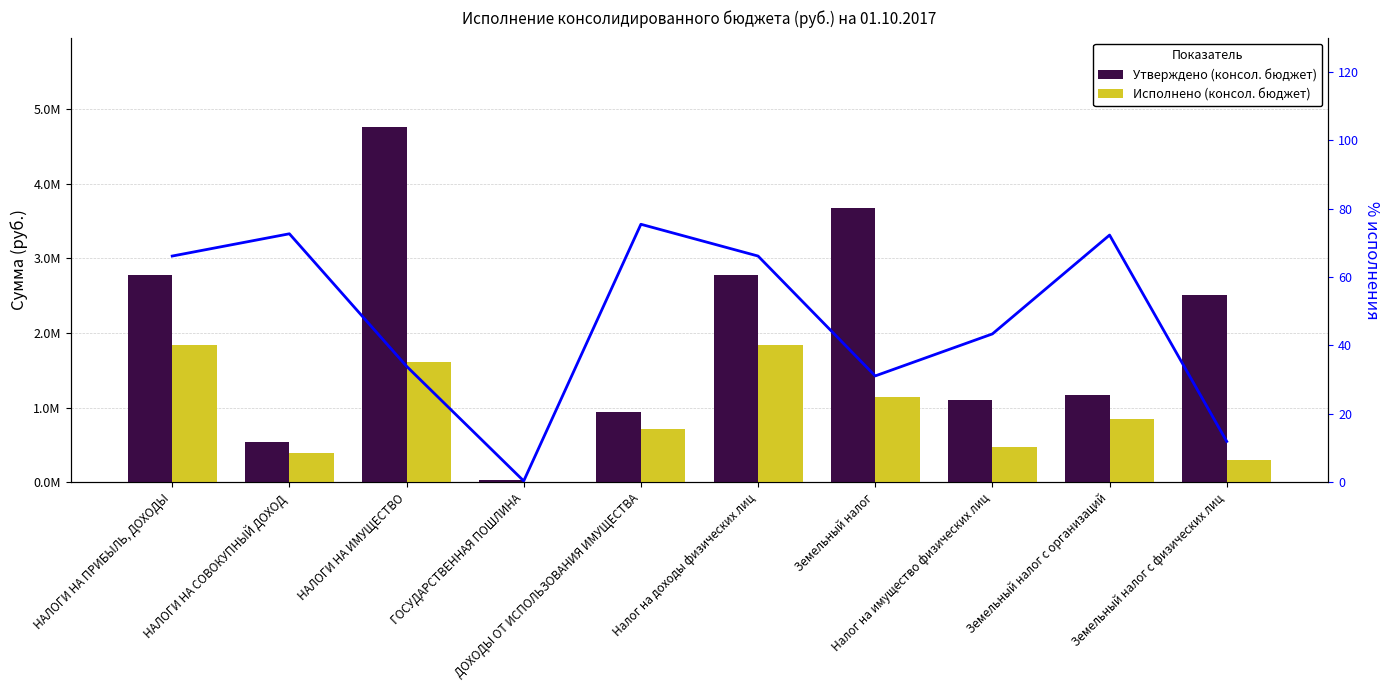

What is the difference between the maximum and minimum values in the Исполнено (консол. бюджет) series?

1837040.0